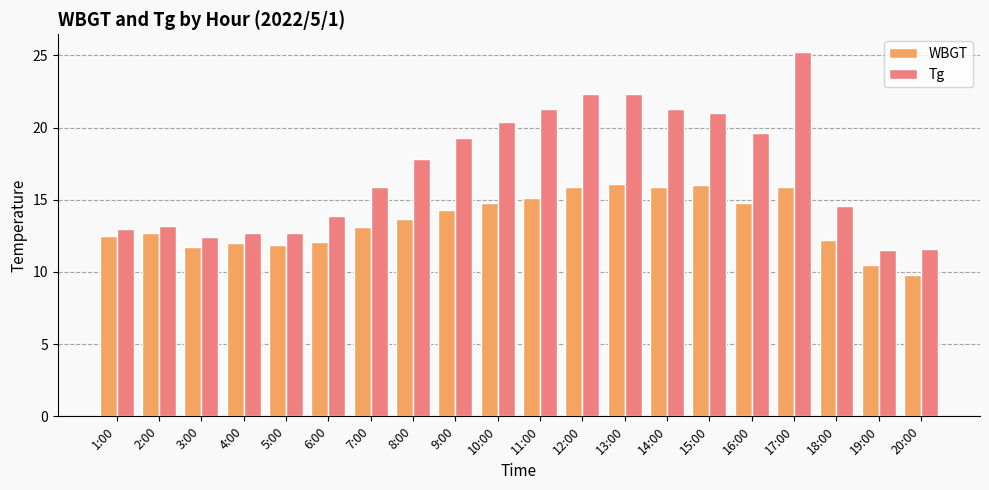

What is the difference between the highest and lowest values at 13:00?

6.2